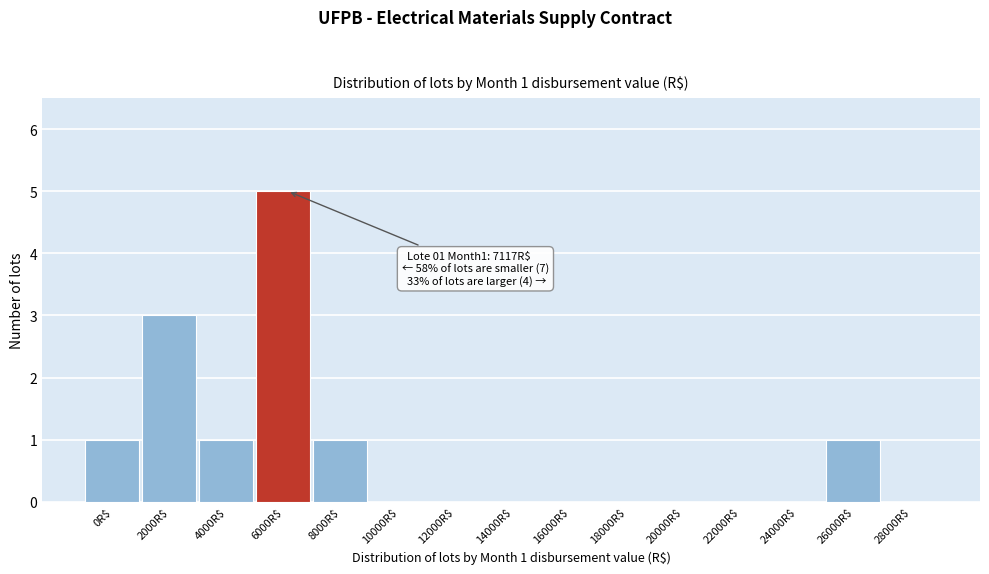

The chart shows a value of 0 at 16000R$. True or false?

True